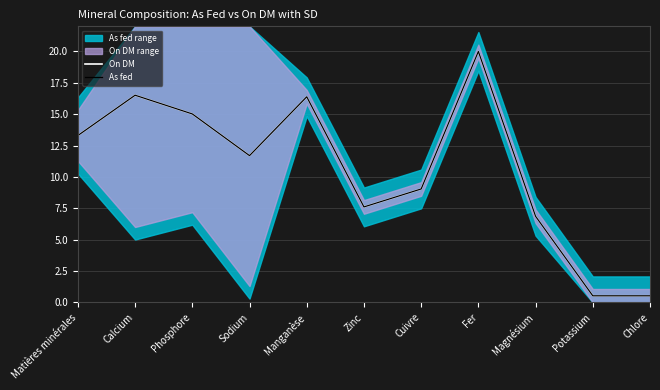

At which label does As fed reach its peak?

Fer